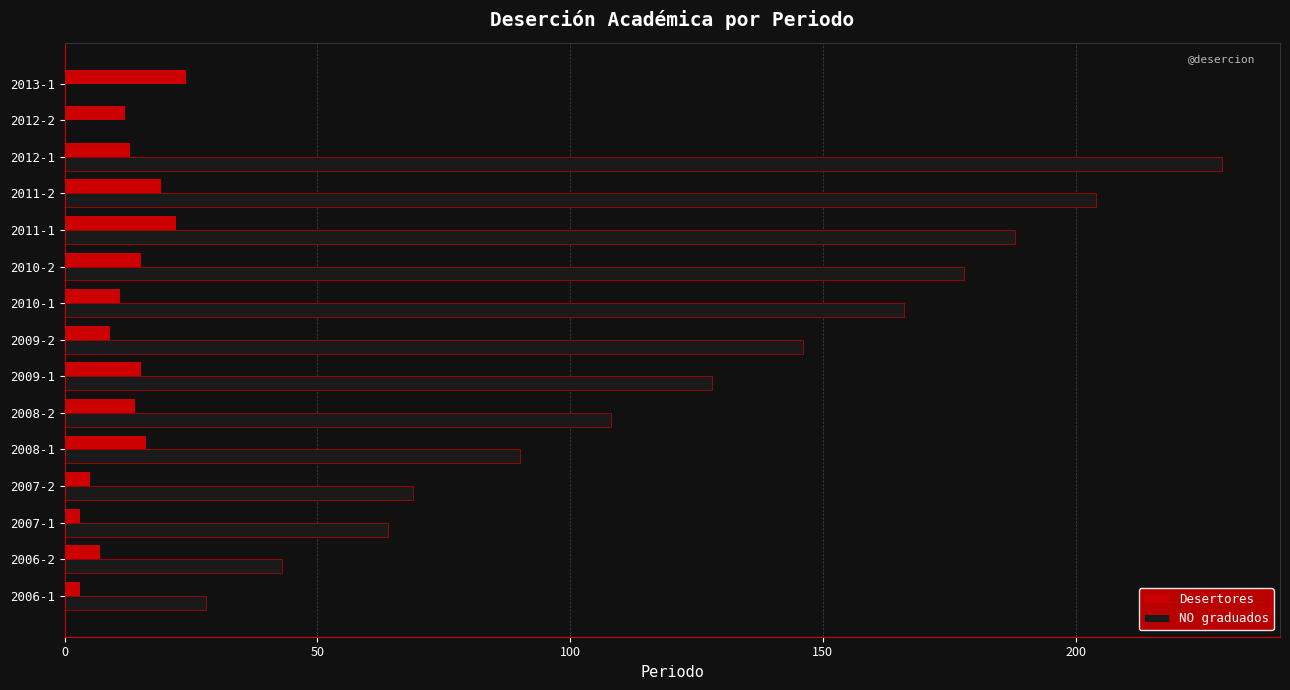

The value of Desertores at 2012-1 is 13. True or false?

True